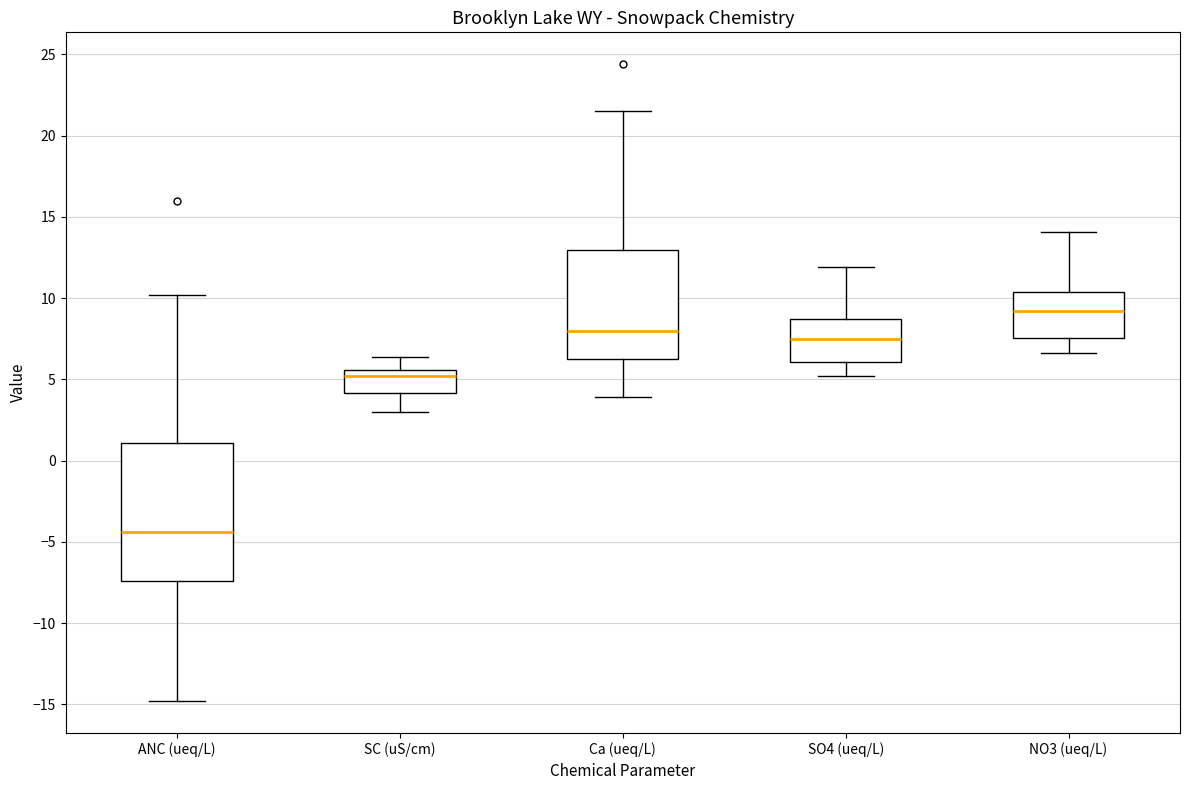

Reading left to right, transcribe this box plot: for each box, give where its median line is, the range the box spans, and where its two whiskers end, as read against the y-axis. The values are not printed on the chart, so give them approximately, as read against the axis.

ANC (ueq/L): median -4.5, box -7.5 to 1.0, whiskers -15.0 to 10.0
SC (uS/cm): median 5.0, box 4.0 to 5.5, whiskers 3.0 to 6.5
Ca (ueq/L): median 8.0, box 6.5 to 13.0, whiskers 4.0 to 21.5
SO4 (ueq/L): median 7.5, box 6.0 to 8.5, whiskers 5.0 to 12.0
NO3 (ueq/L): median 9.0, box 7.5 to 10.5, whiskers 6.5 to 14.0